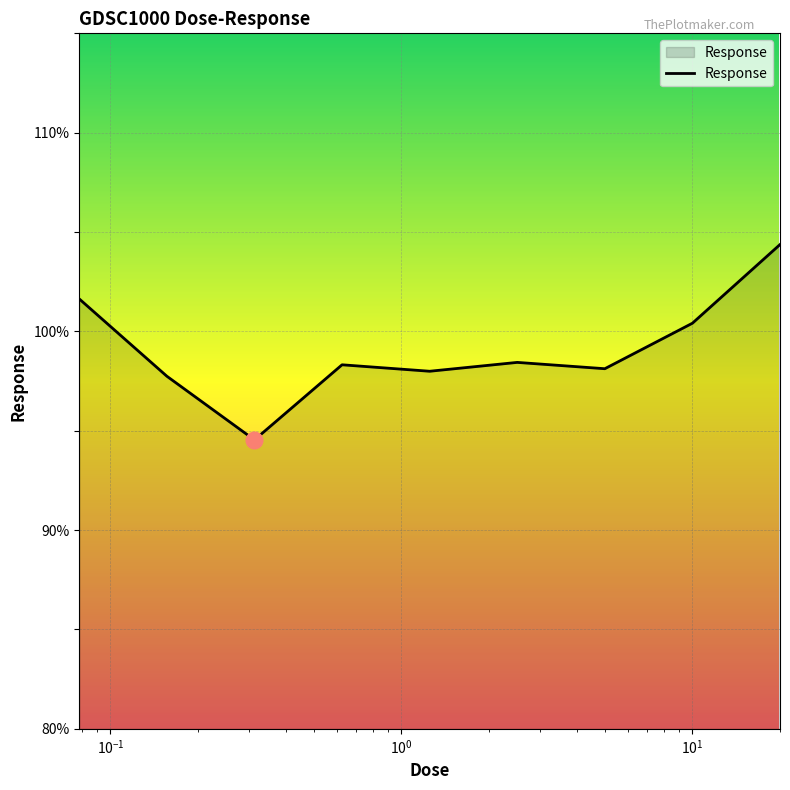

True or false: there are more than 0 points higher than both neighbors.

True